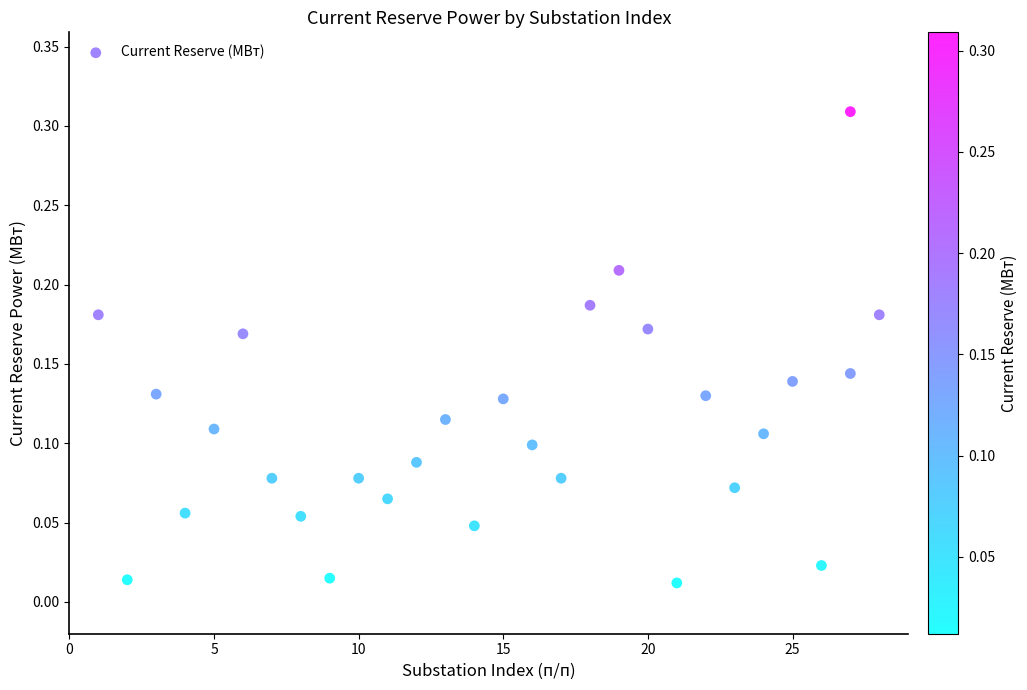

How many data points are displayed?

29